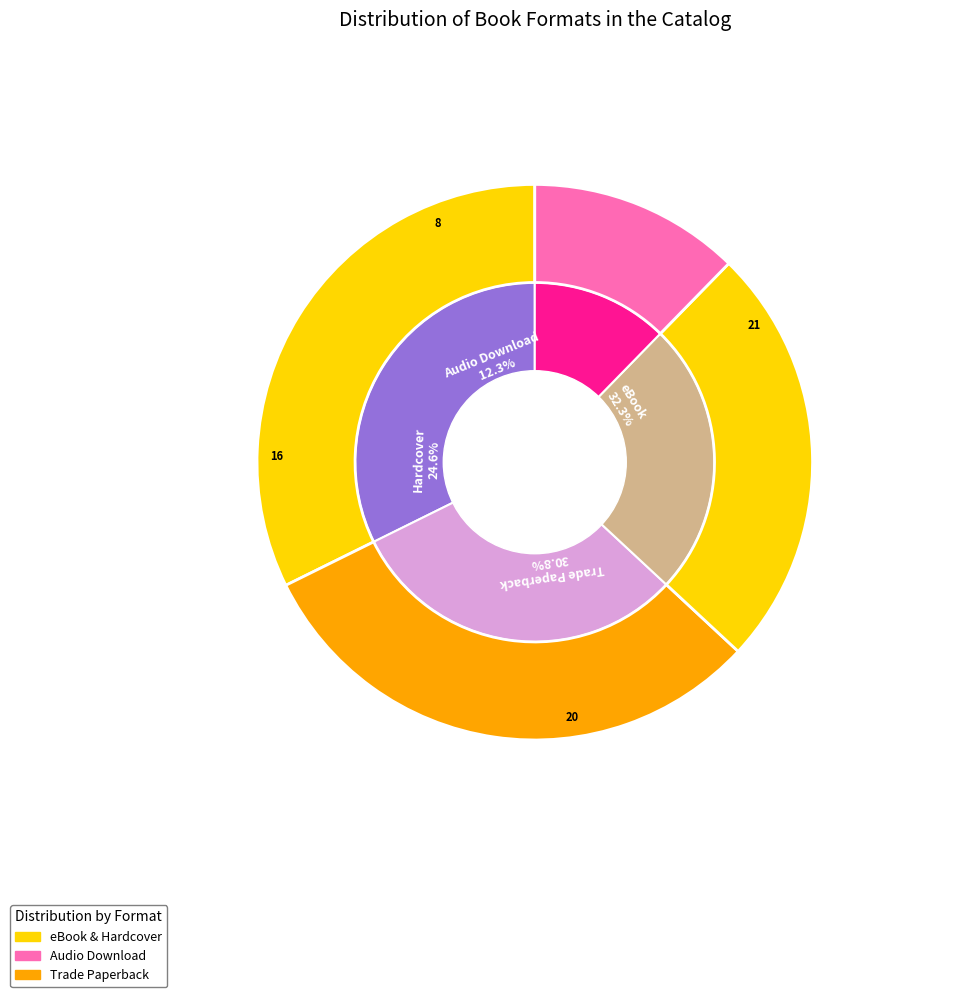

Is it true that eBook is 32% of the pie?

True